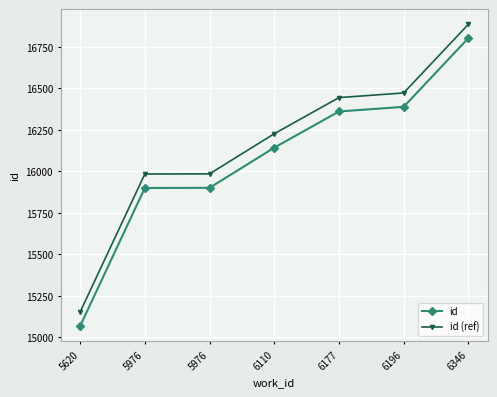

How many lines are shown in the chart?

2